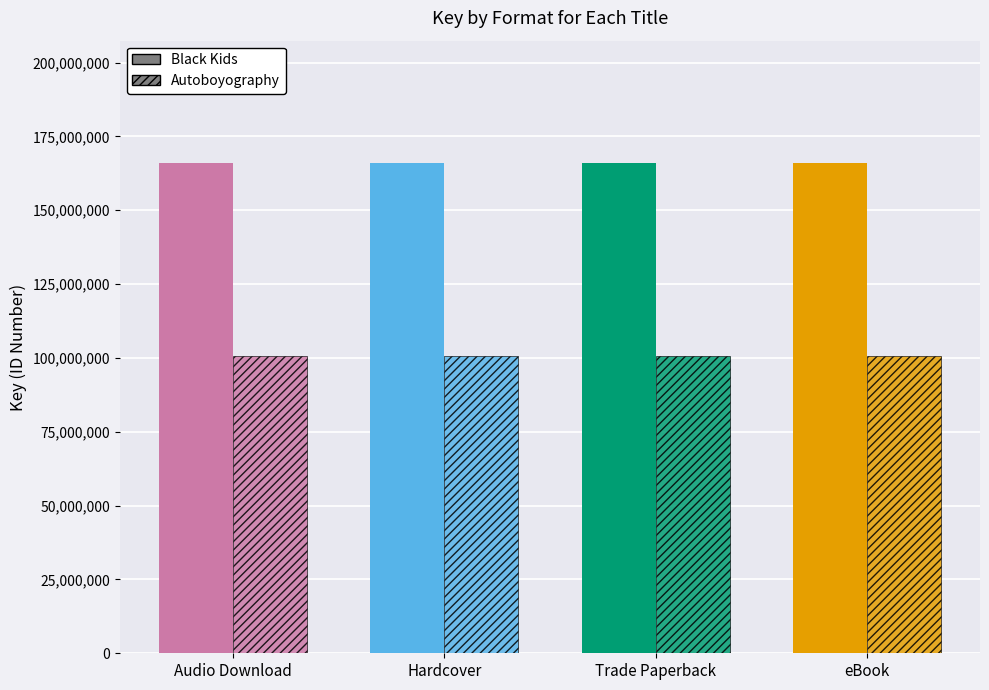

Where is Autoboyography nearest to the value 100641651?

Audio Download